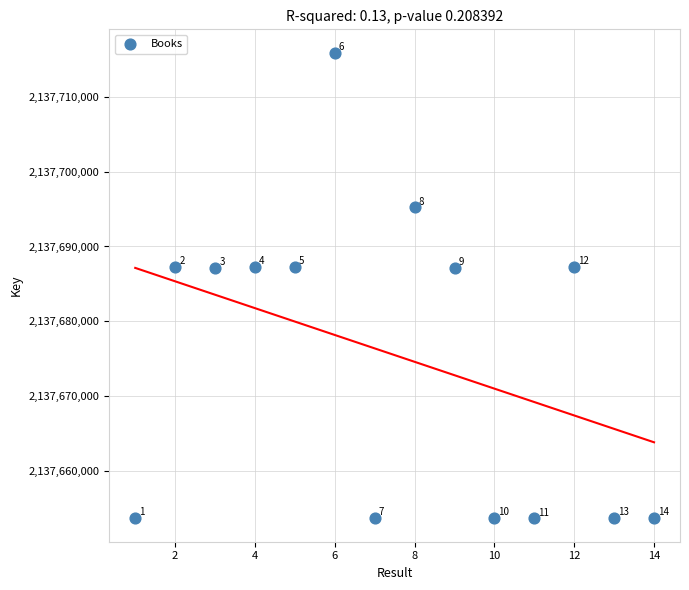

What is the range of Y values (max minus min)?

62182